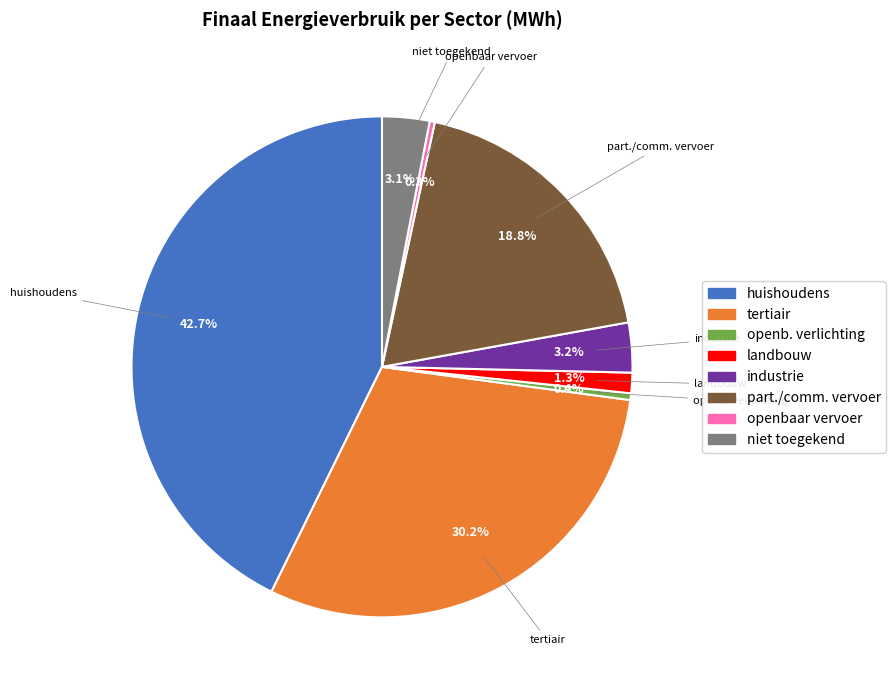

Does any single category account for the majority?

No